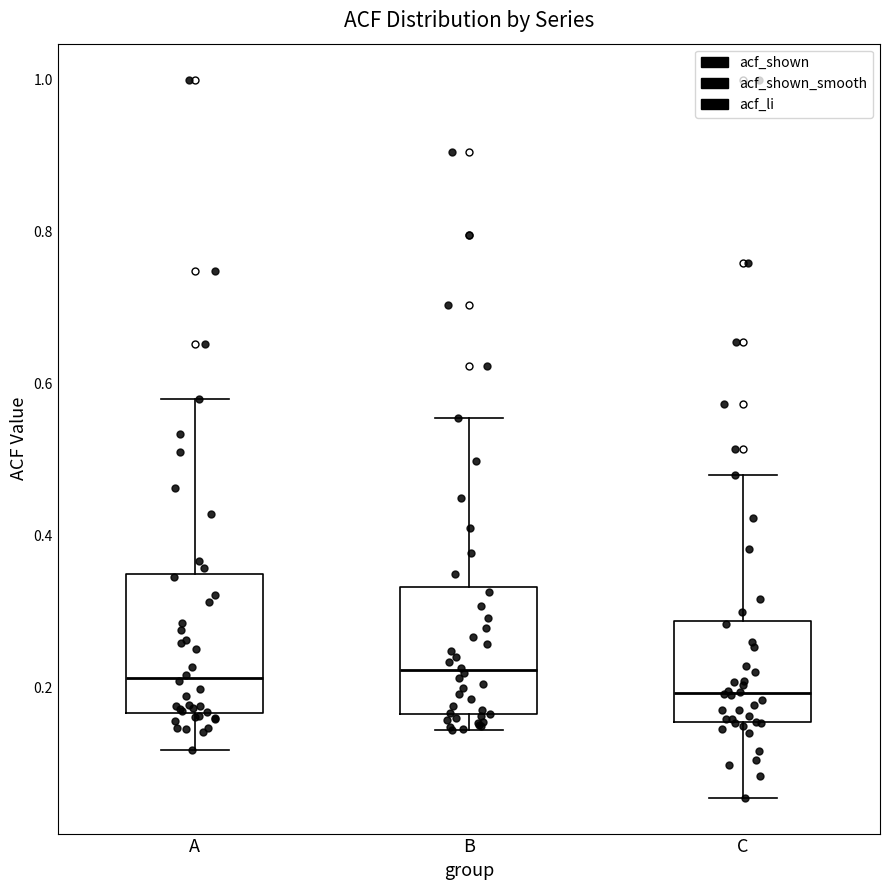

Reading left to right, read every box against the y-axis: the position of its median line, the range the box covers, and the ends of its whiskers. The values are not printed on the chart, so give them approximately, as read against the axis.

A: median 0.22, box 0.16 to 0.34, whiskers 0.12 to 0.58
B: median 0.22, box 0.16 to 0.34, whiskers 0.14 to 0.56
C: median 0.20, box 0.16 to 0.28, whiskers 0.06 to 0.48